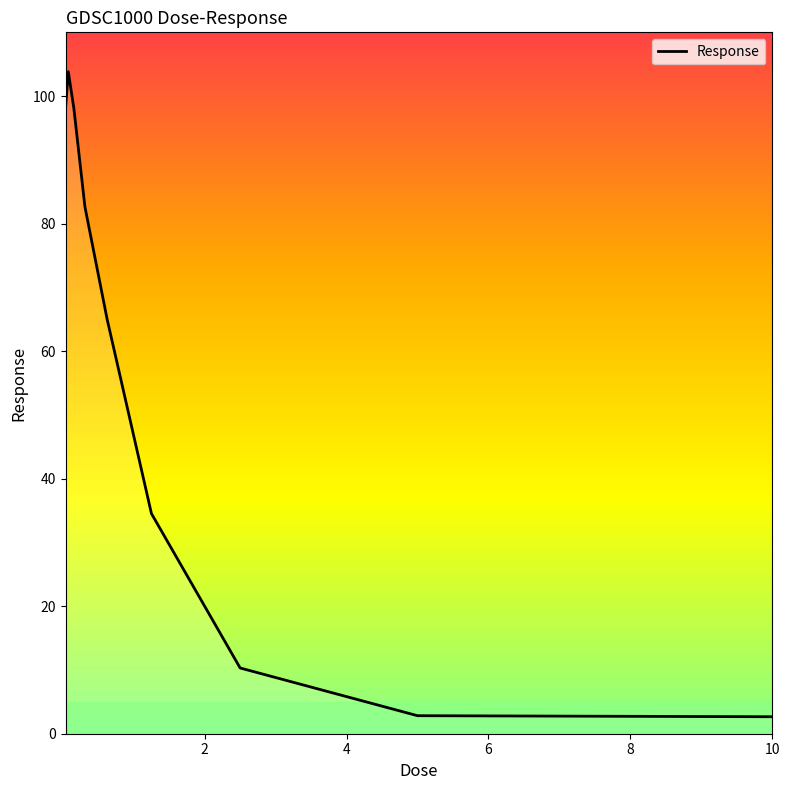

Reading right to left, list all the values displayed in this chart.

2.7	2.8	10.3	34.5	65.0	82.6	98.1	103.8	98.0